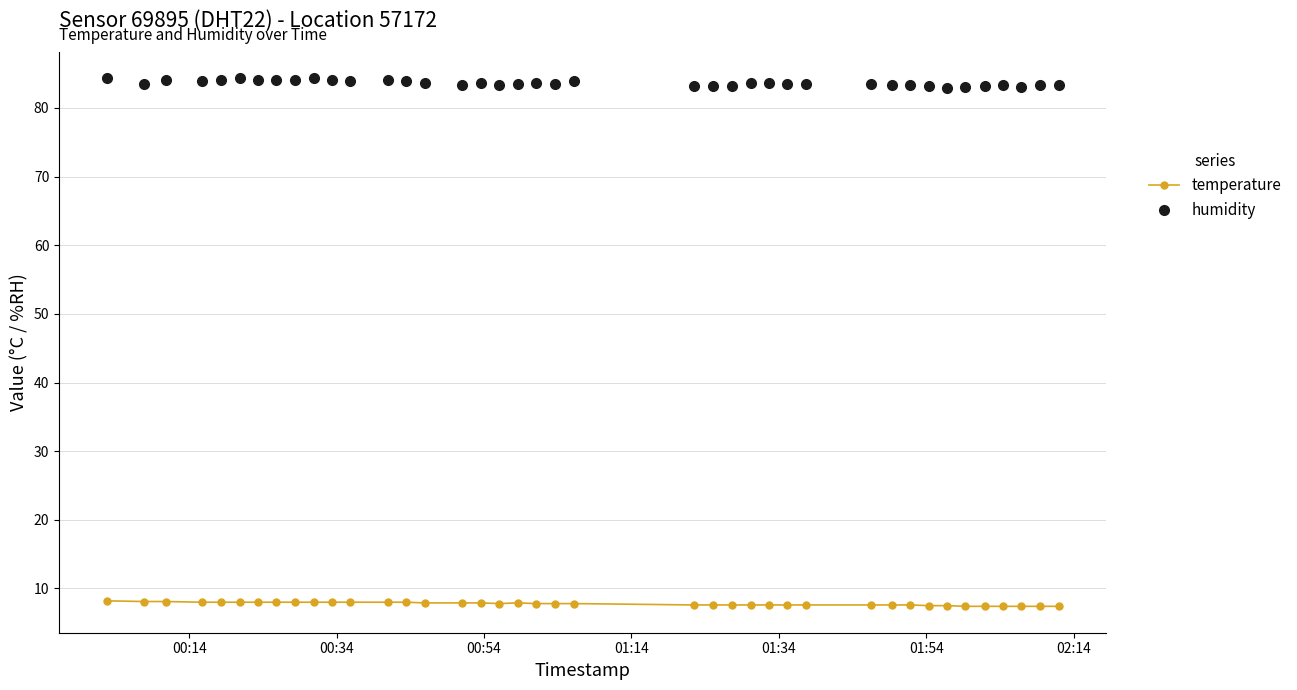

What is the average value of the temperature series?

7.8